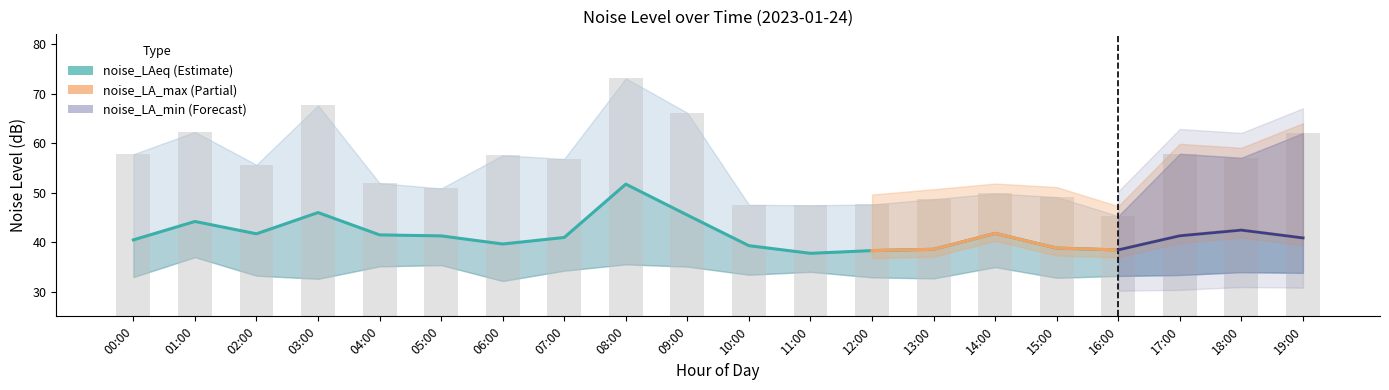

Reading left to right, extract all data points from this chart.

00:00=40.4	01:00=44.2	02:00=41.7	03:00=46.0	04:00=41.5	05:00=41.2	06:00=39.6	07:00=40.9	08:00=51.7	09:00=45.5	10:00=39.3	11:00=37.7	12:00=38.3	13:00=38.5	14:00=41.8	15:00=38.8	16:00=38.4	17:00=41.3	18:00=42.4	19:00=40.8